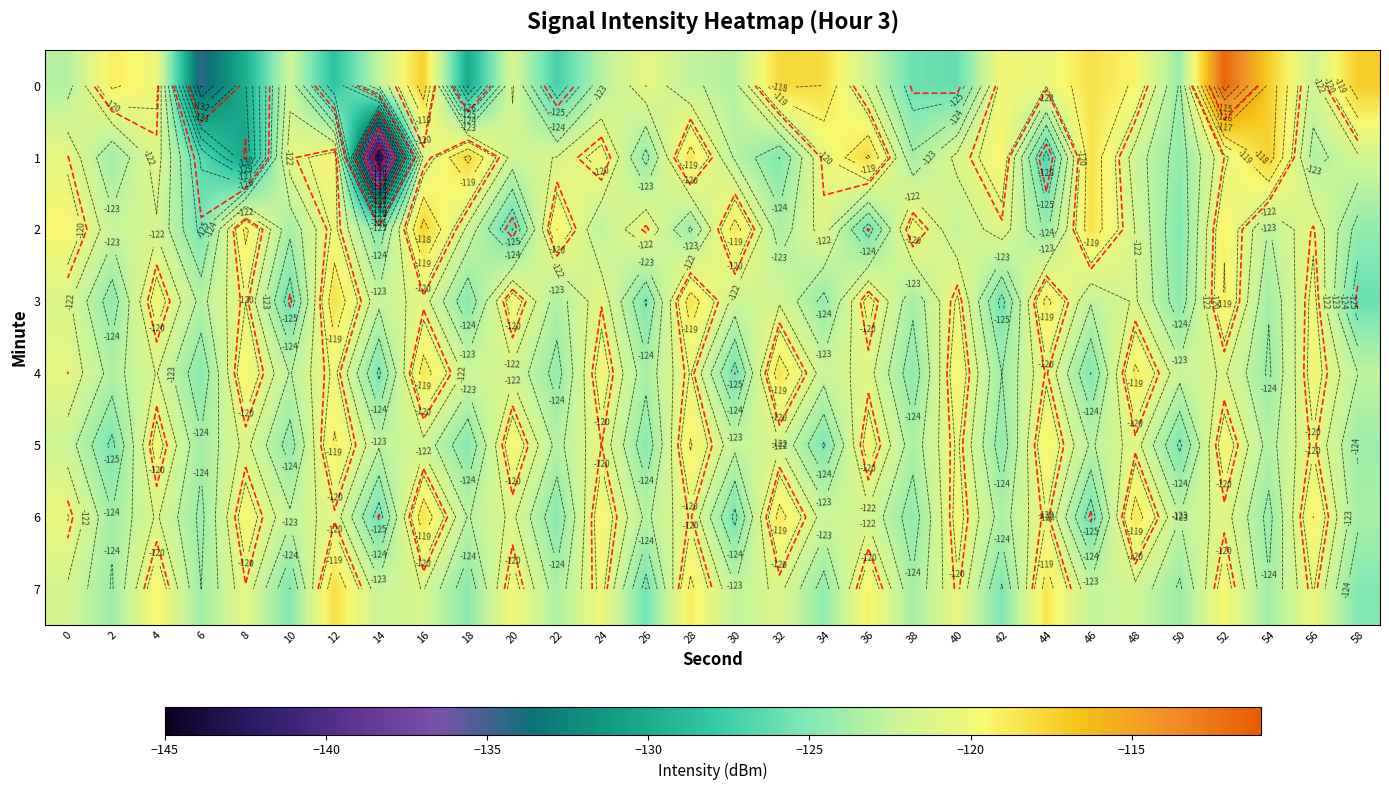

True or false: 0 has a value of -227.8 at 6.

False